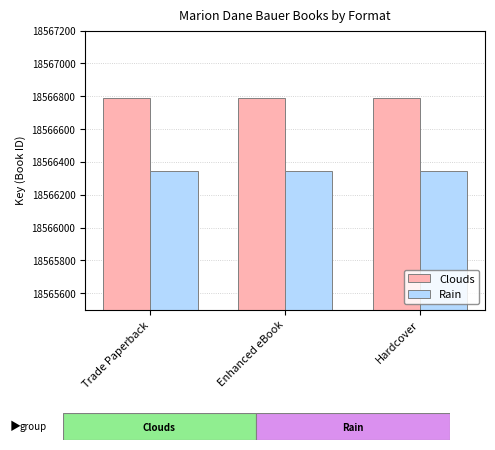

At how many categories does at least one series exceed 18566481?

3